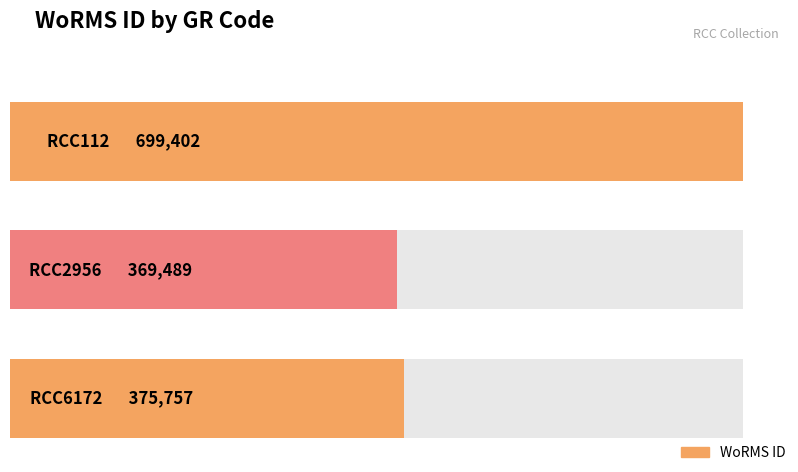

Does the chart contain stacked bars?

No